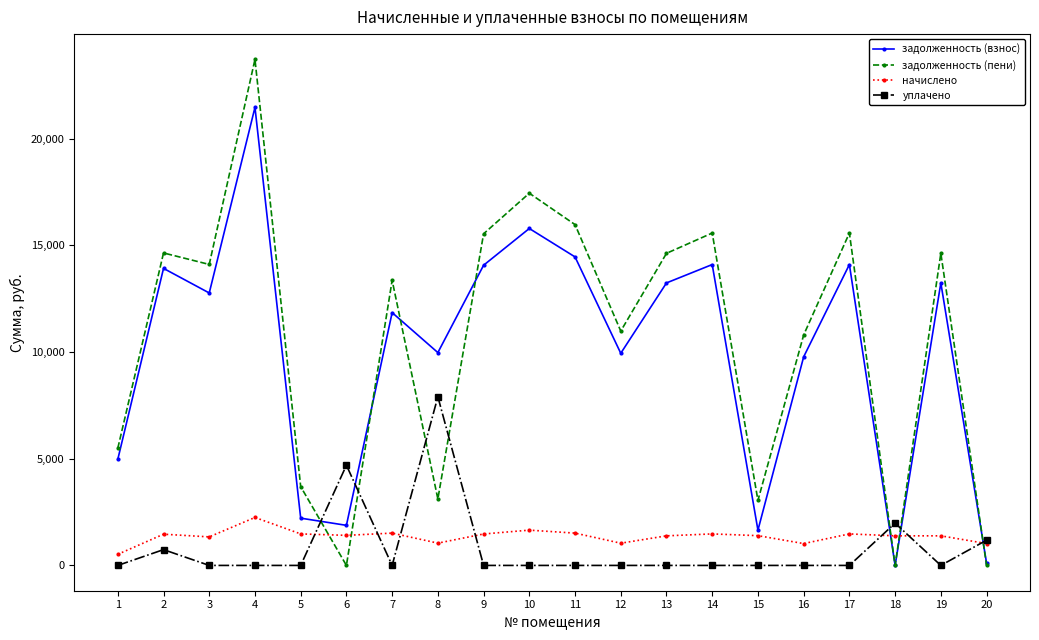

Where is the first local minimum for задолженность (пени)?

3